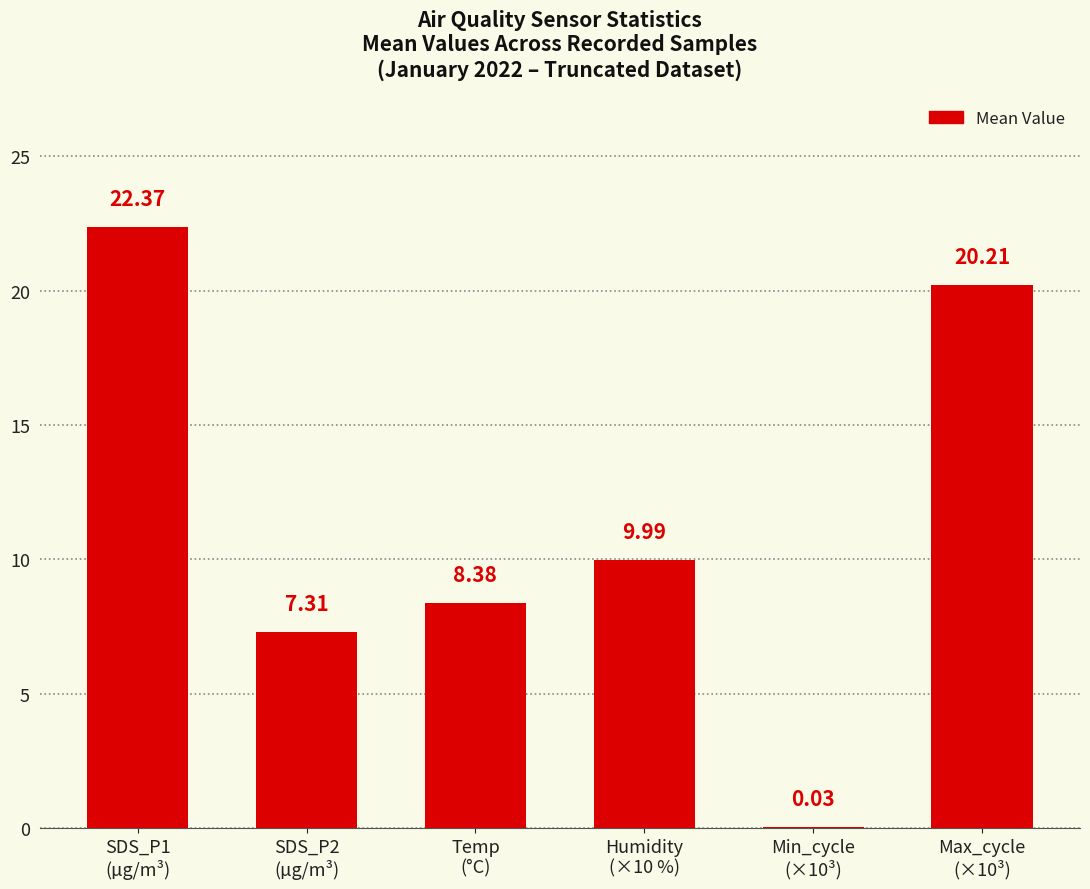

What is the sum of all values?

68.3